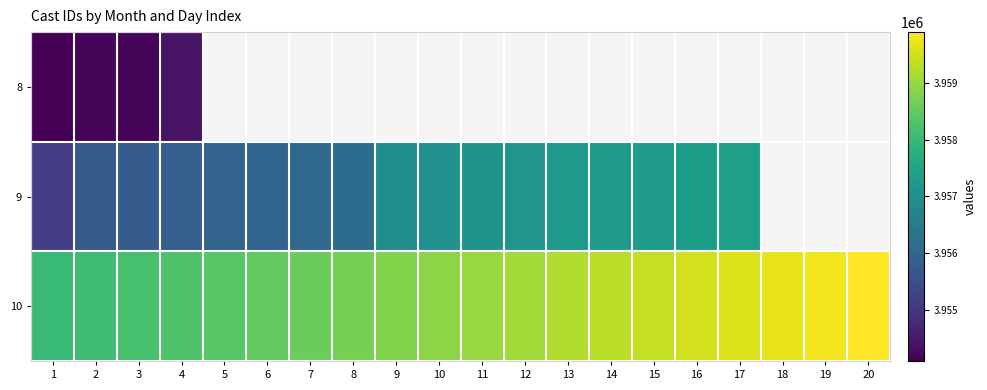

Between 16 and 18, which series saw the biggest shift?

10